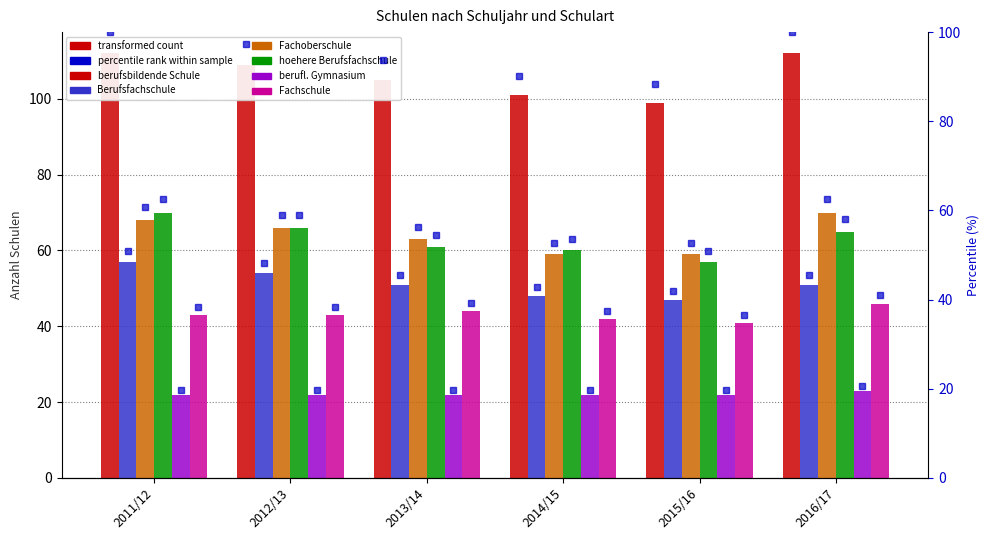

What is the sum of all berufl. Gymnasium values?

133